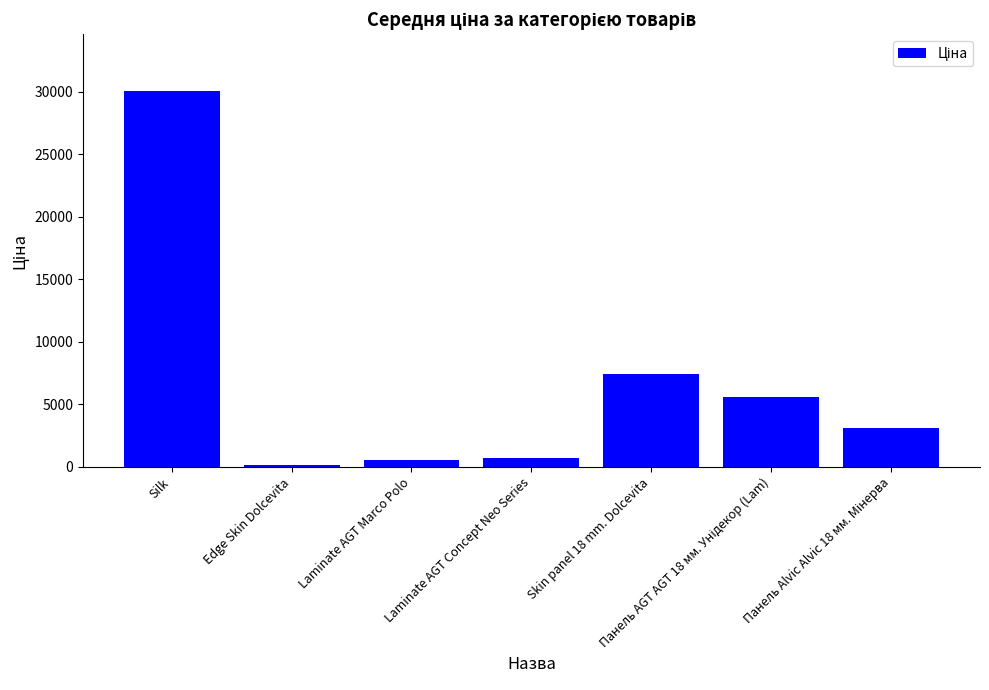

Are the bars horizontal?

No